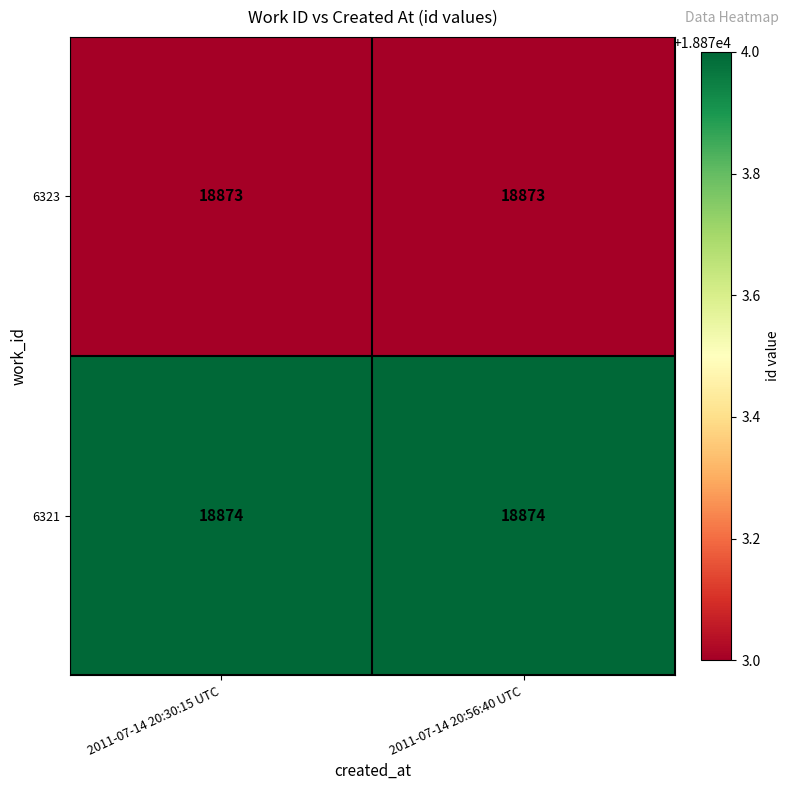

What is the total value across all series at 2011-07-14 20:30:15 UTC?

37747